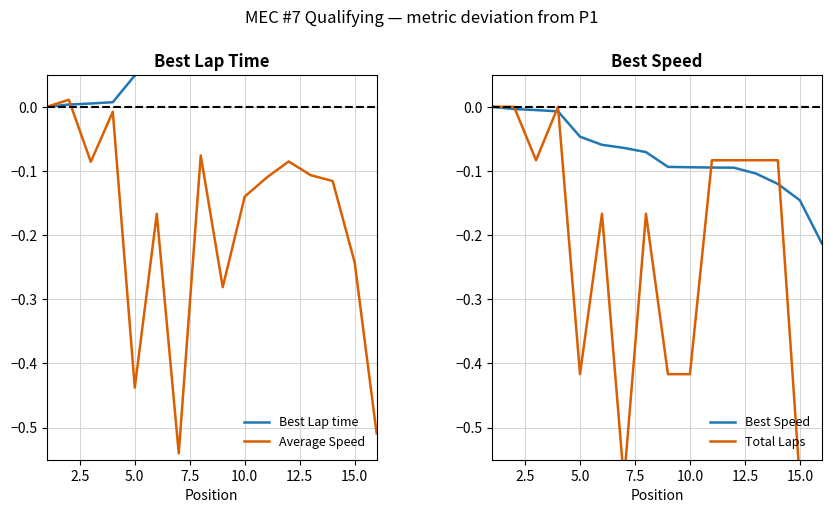

What are all the series names shown in the legend?

Best Lap time, Average Speed, Best Speed, Total Laps